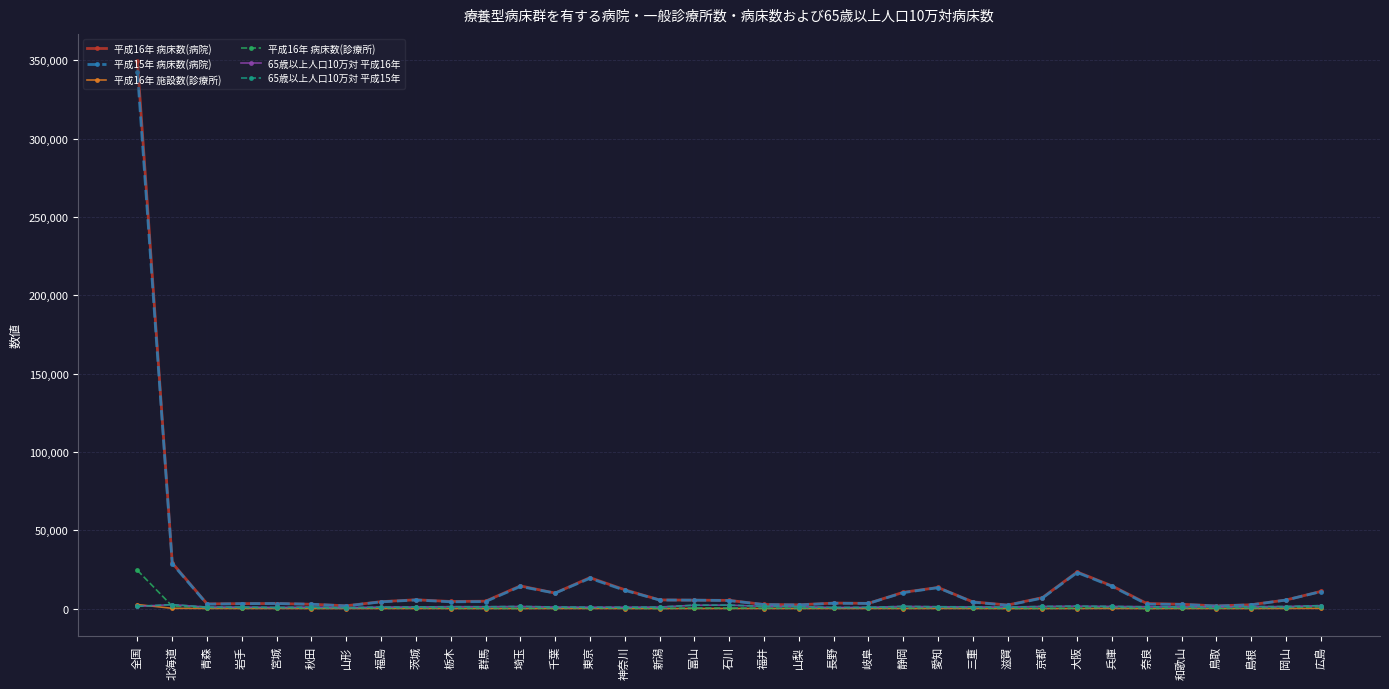

True or false: 平成16年 病床数(診療所) has a value of 308.0 at 富山.

True